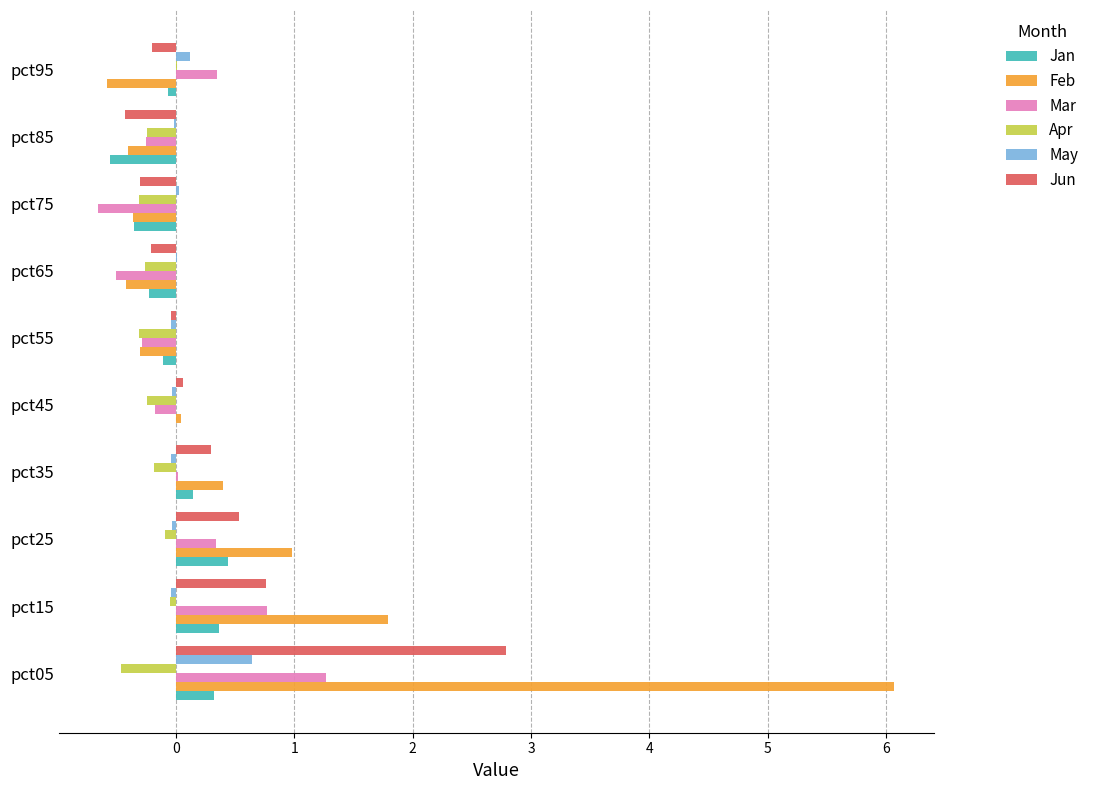

At which category does the chart reach its peak across all series?

pct05